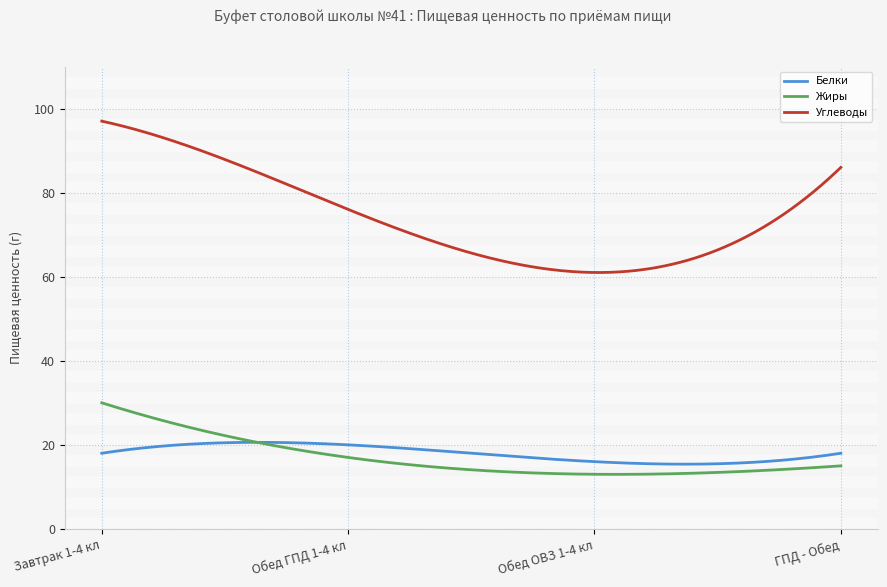

True or false: Жиры and Углеводы intersect in this chart.

False